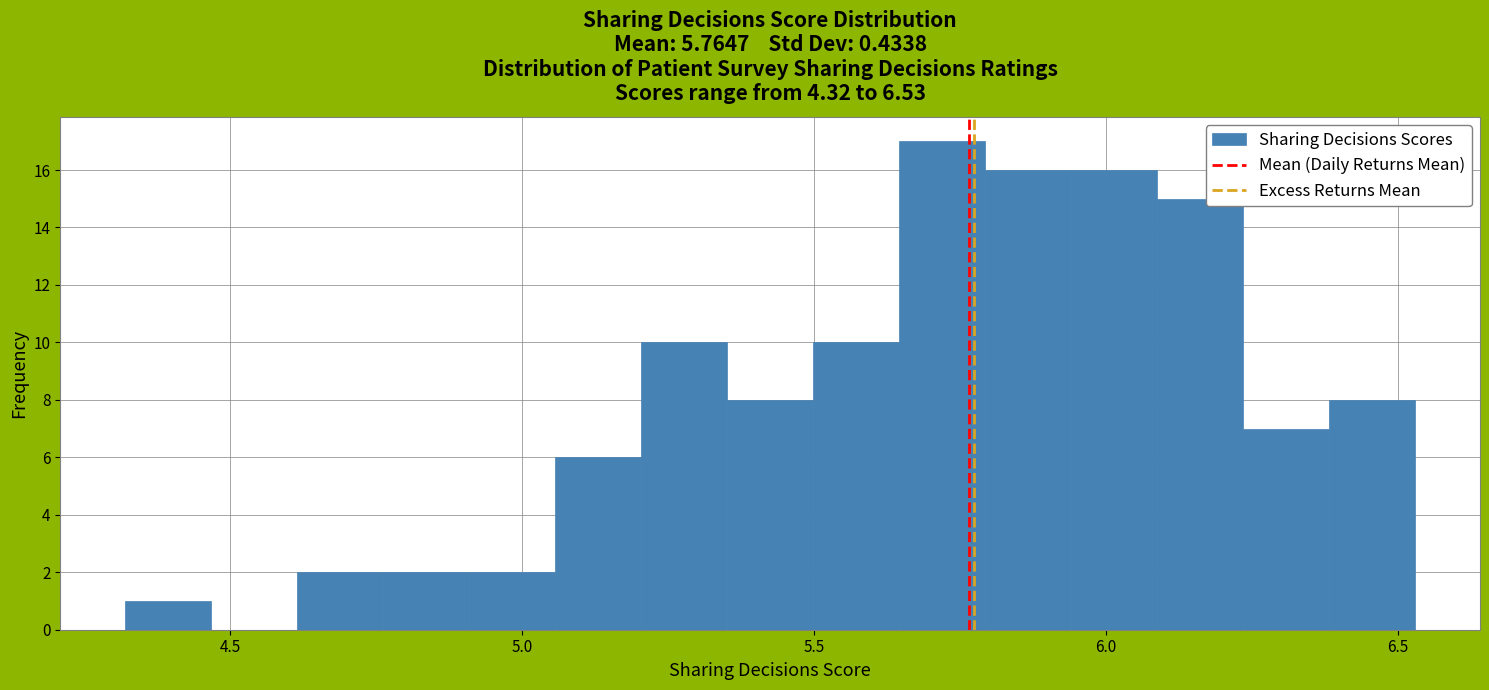

Around what value on the x-axis is the tallest bar? Give the approximate position of its centre, as read against the axis.

5.70